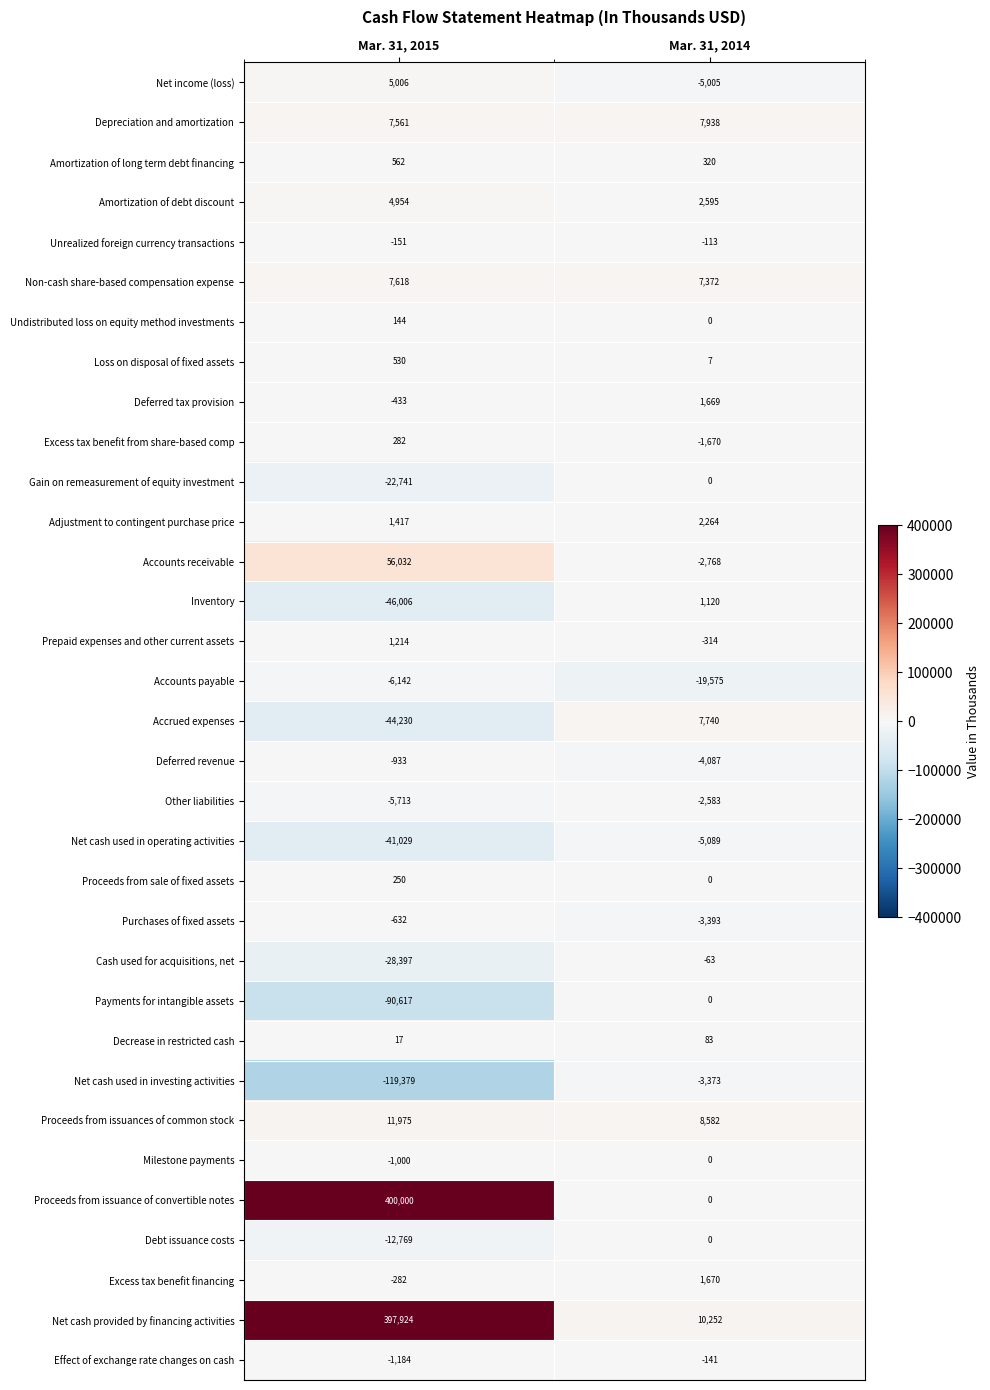

At which category does the chart reach its minimum across all series?

Mar. 31, 2015